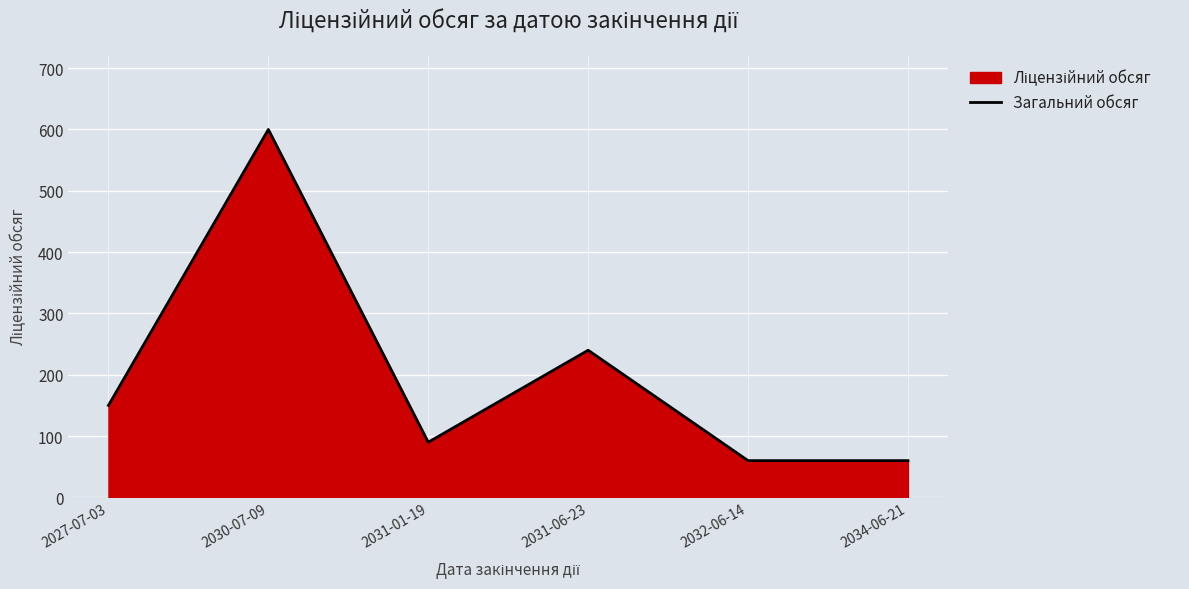

What is the value of the 5th point from the left?

60